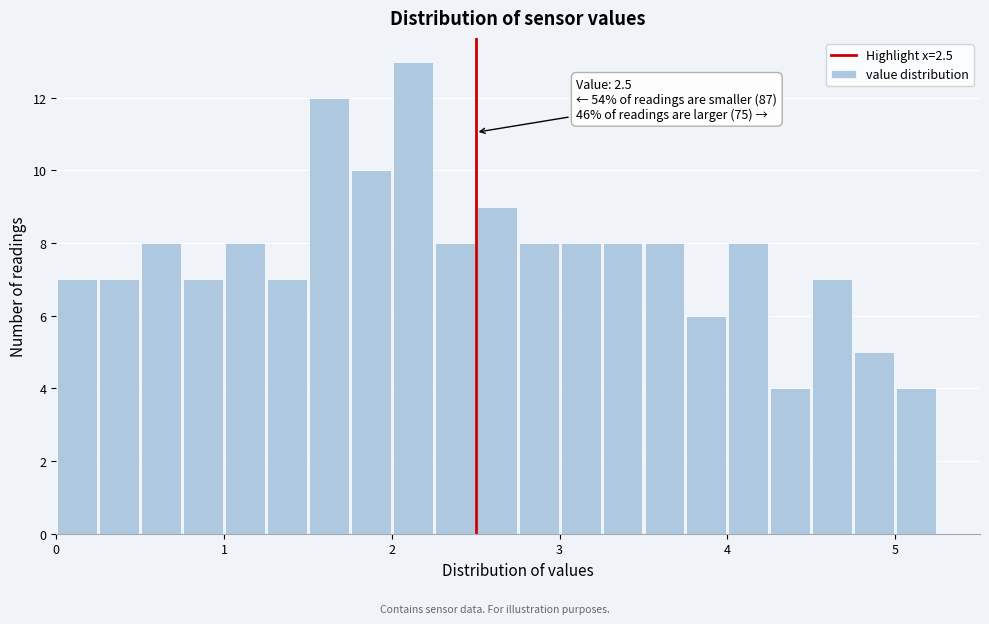

Read against the x-axis, roughly where is the centre of the tallest bar?

2.1